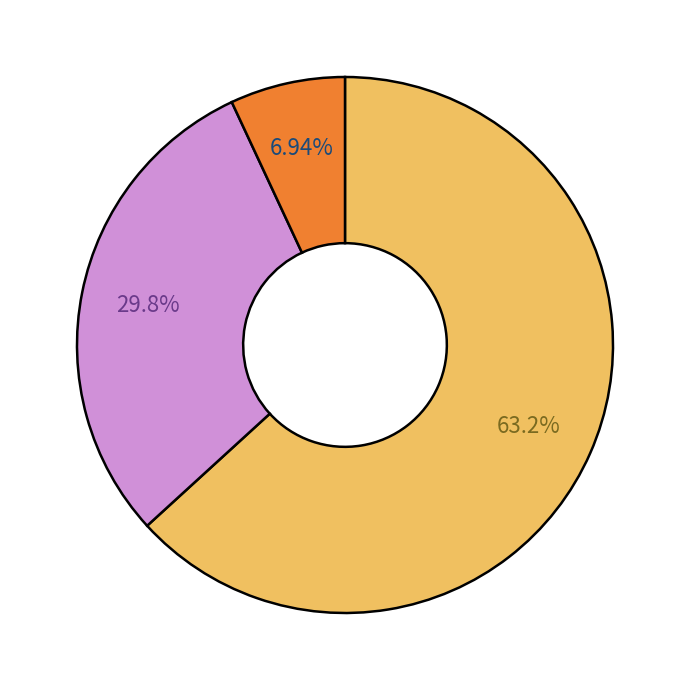

Is there a majority slice in this chart?

Yes